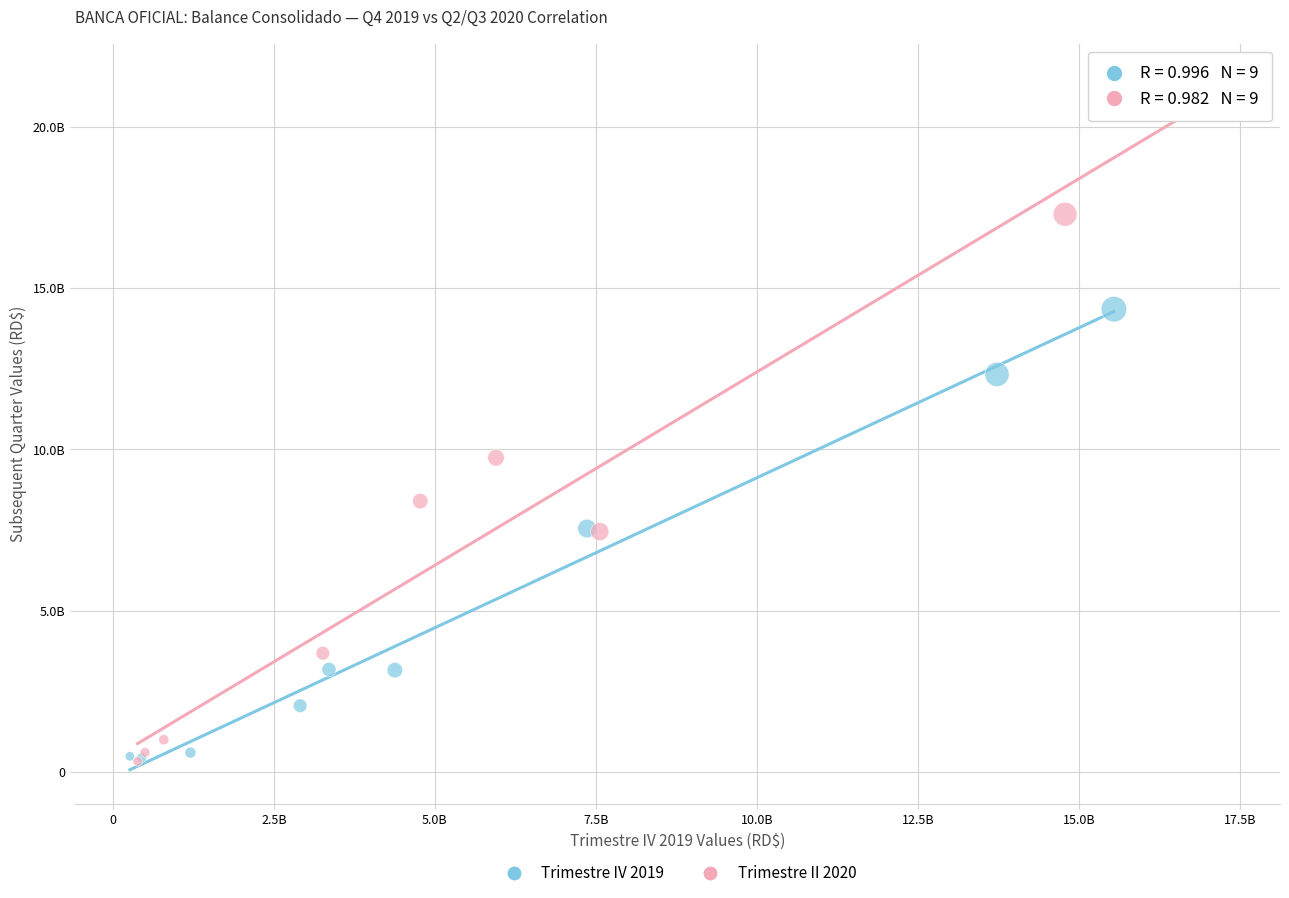

What are all the series names shown in the legend?

Trimestre IV 2019, Trimestre II 2020